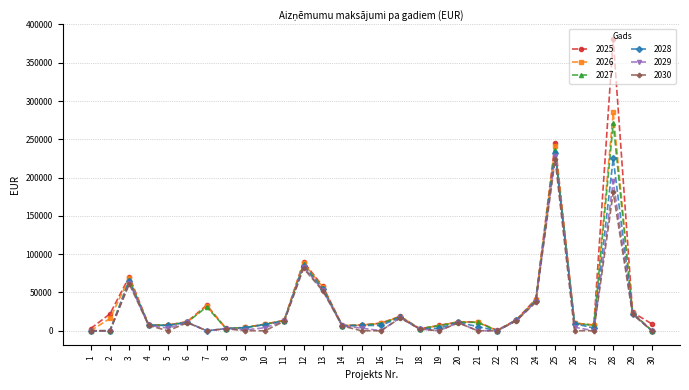

What is the lowest value of the 2025 series?

568